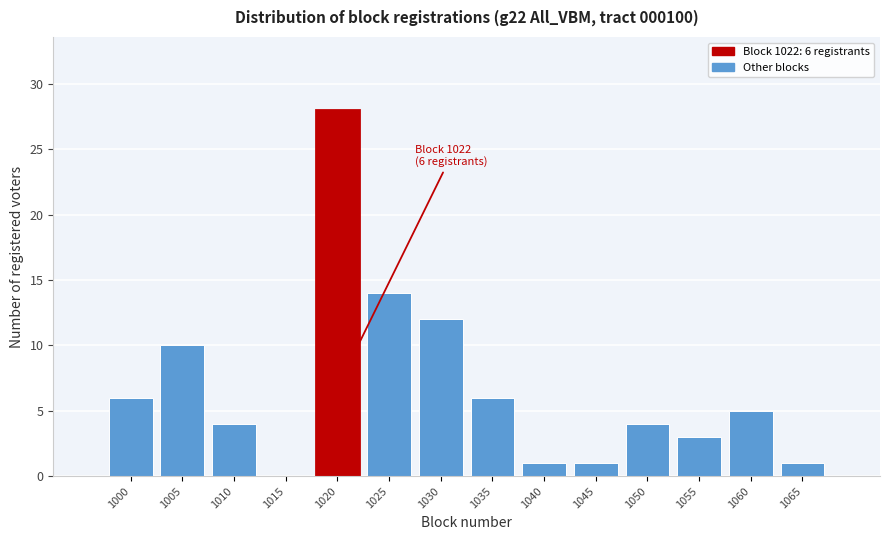

Reading right to left, transcribe all the data shown in this chart.

1065=1	1060=5	1055=3	1050=4	1045=1	1040=1	1035=6	1030=12	1025=14	1020=28	1015=0	1010=4	1005=10	1000=6